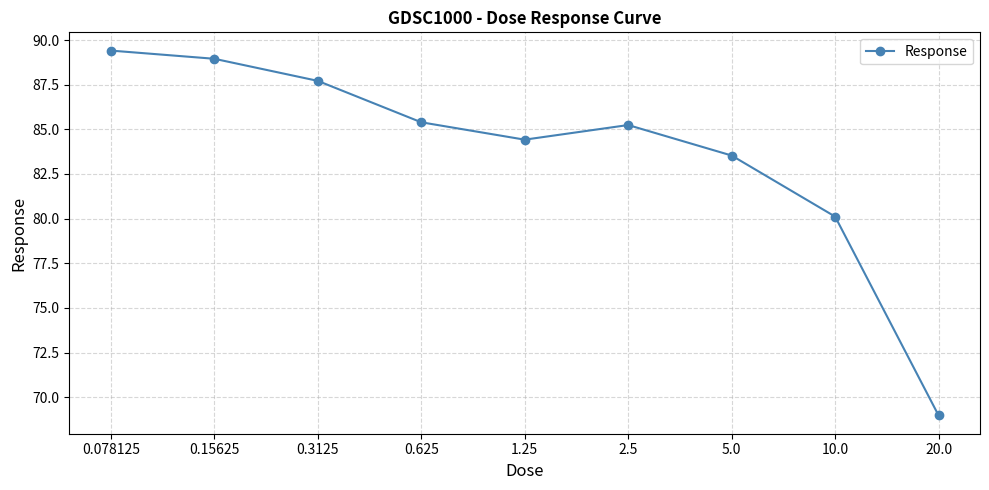

At which label does the data first exceed 85?

0.078125